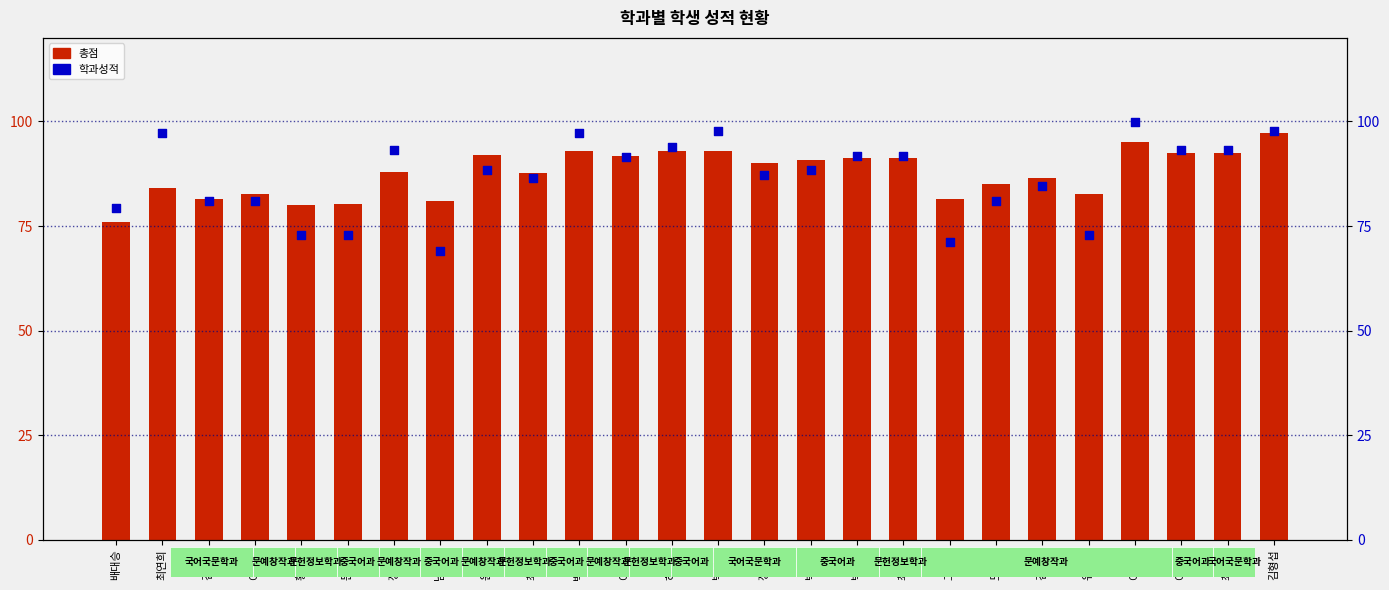

Which series reaches the minimum Y coordinate?

학과성적